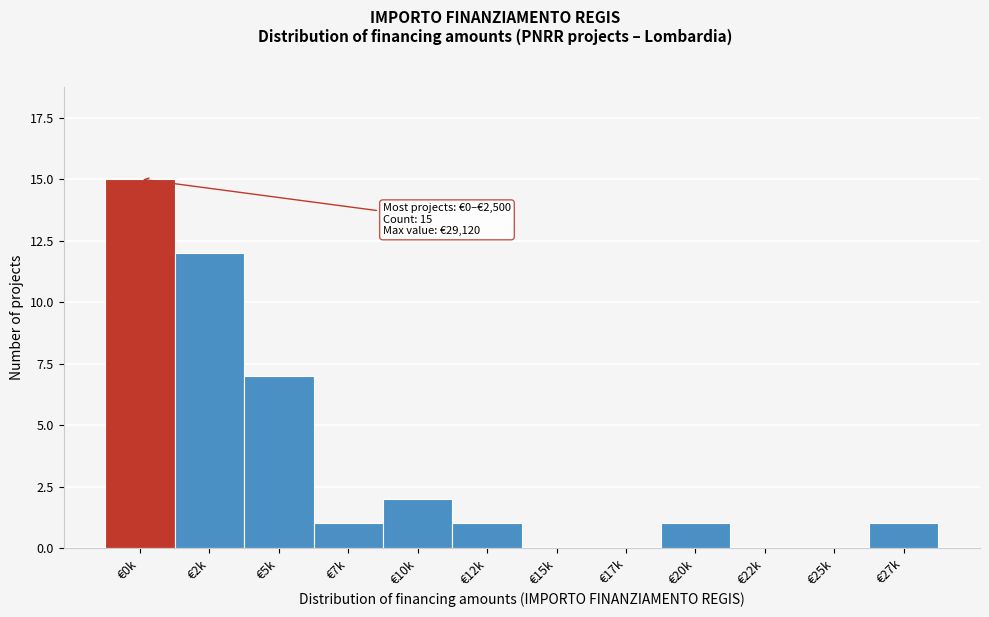

Reading left to right, extract all data points from this chart.

€0k=15	€2k=12	€5k=7	€7k=1	€10k=2	€12k=1	€15k=0	€17k=0	€20k=1	€22k=0	€25k=0	€27k=1